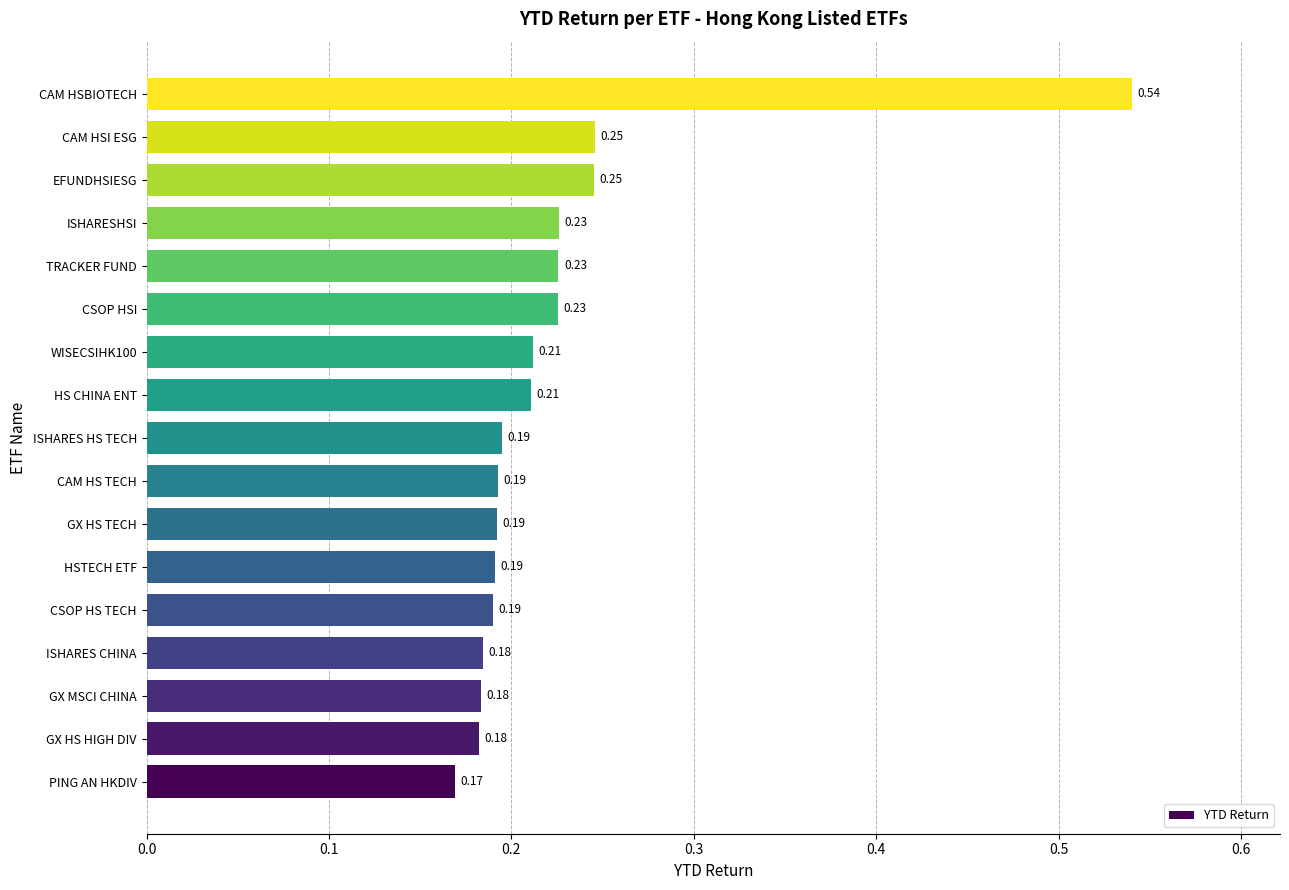

Between CAM HSI ESG and GX HS TECH, which is larger?

CAM HSI ESG